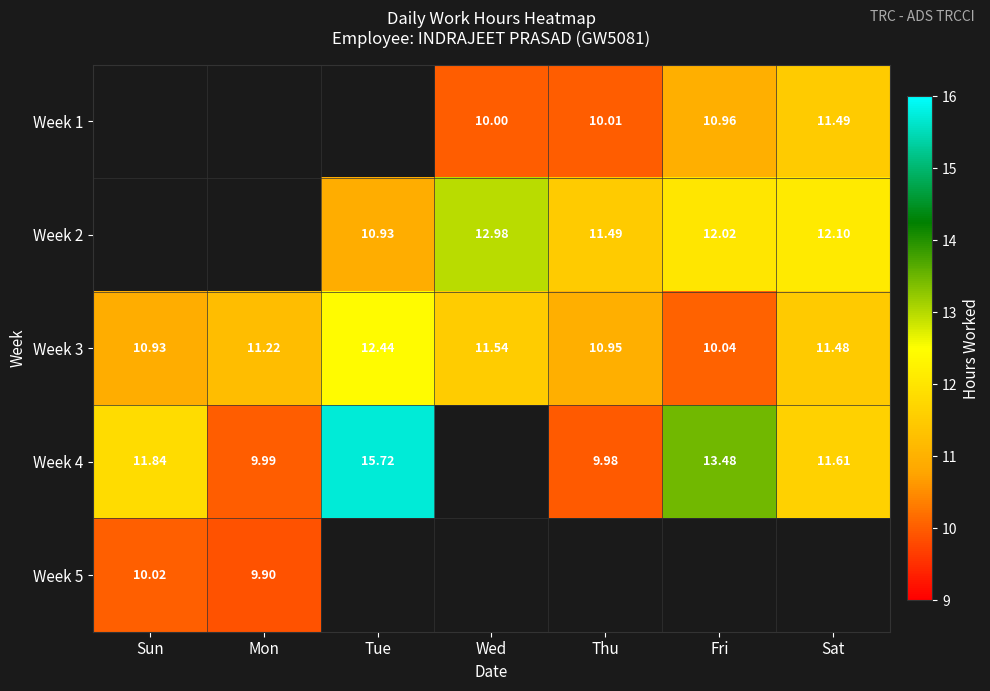

Which has a higher value, Fri or Tue?

Tue